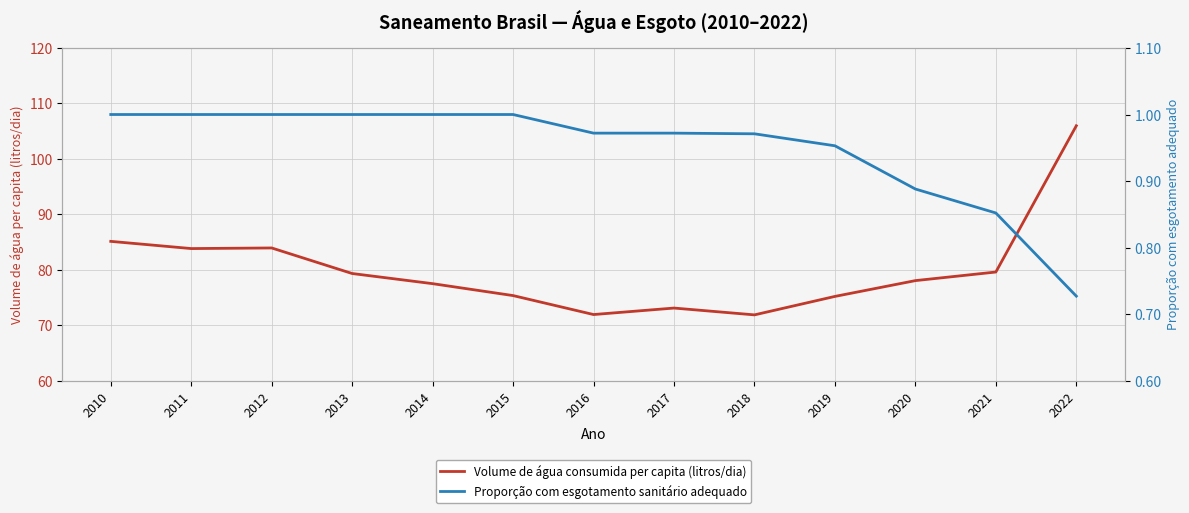

At which label does Volume de água consumida per capita (litros/dia) reach its minimum?

2018